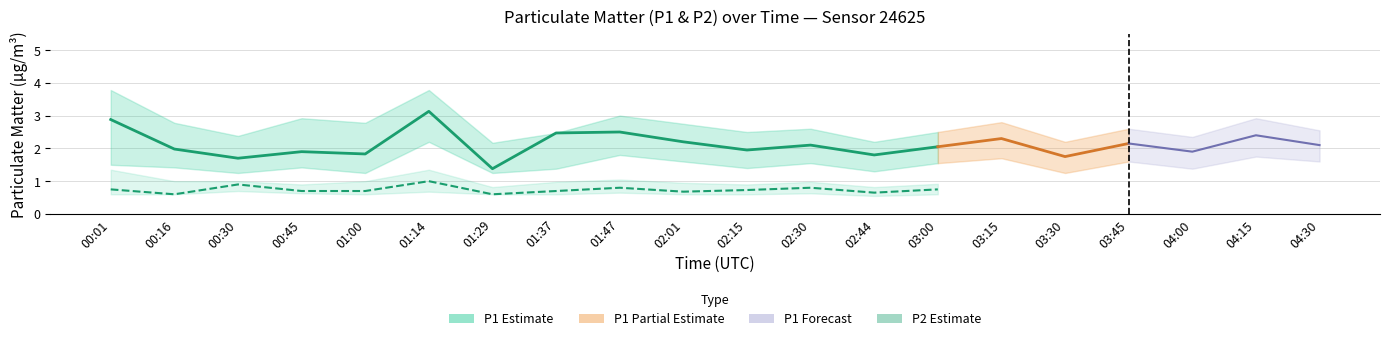

What is the label of the 15th point from the left?

03:15